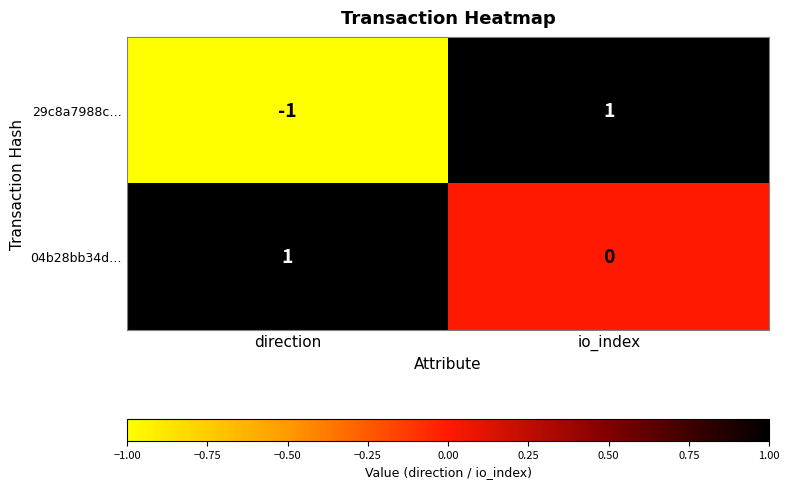

The 04b28bb34d… series shows 0 at io_index. True or false?

True